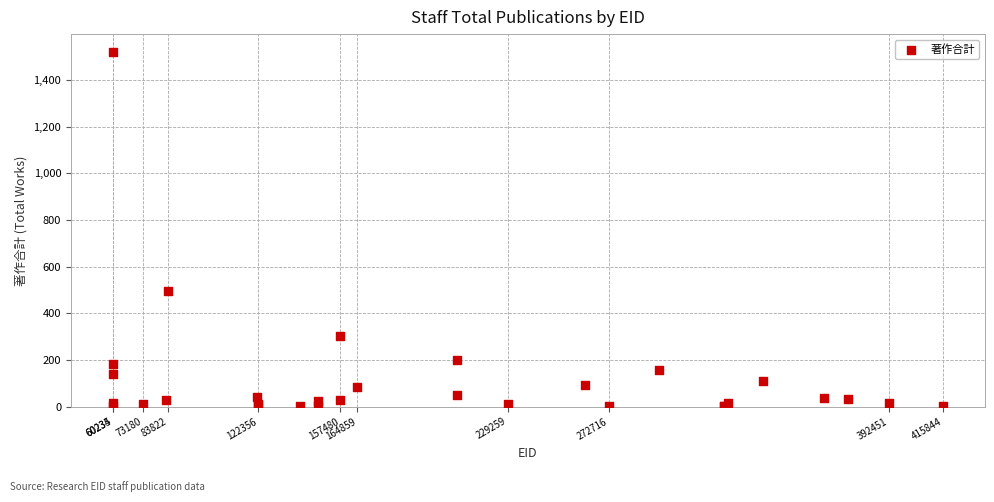

What Y value in the scatter plot is closest to 760?

495